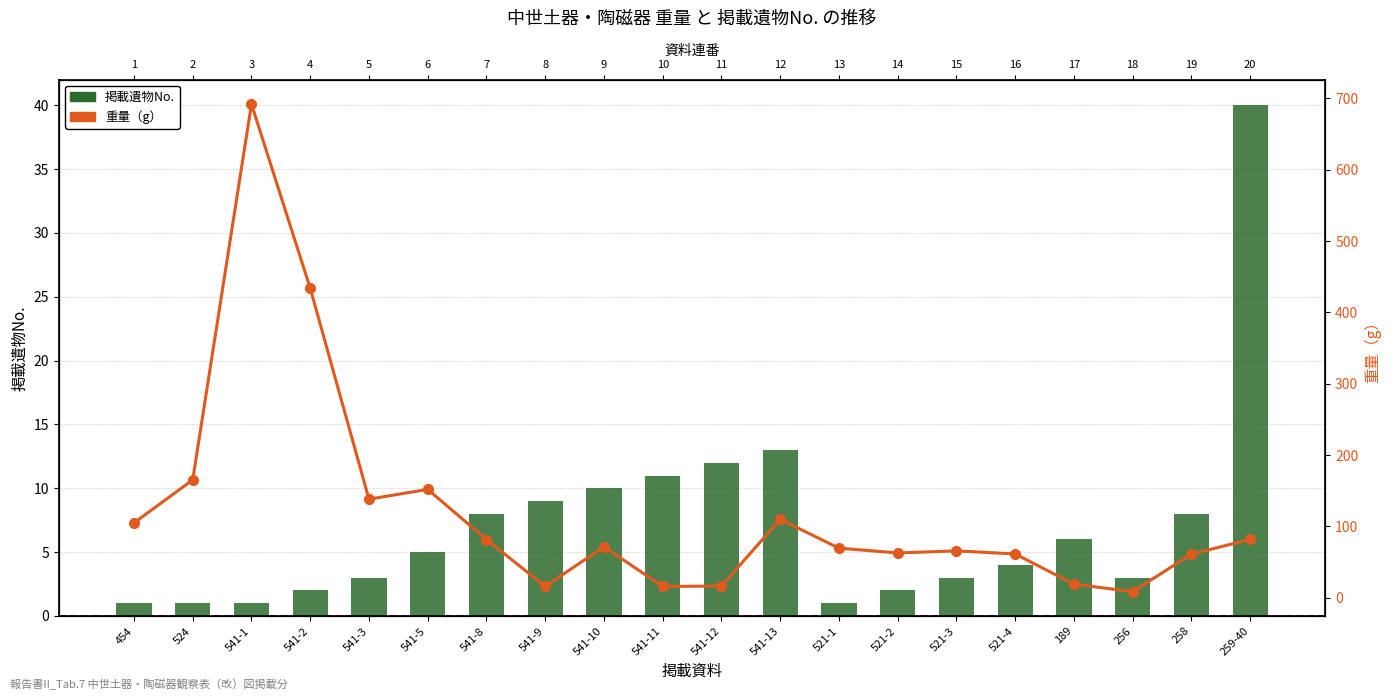

At which label does 重量（g） reach its peak?

541-1